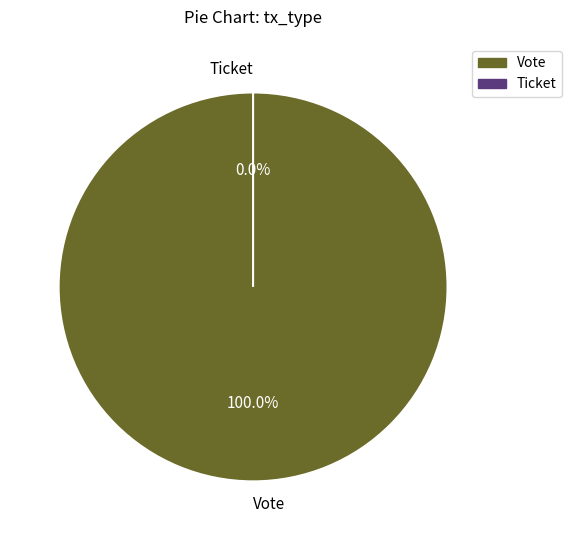

Between Ticket and Vote, which is larger?

Vote